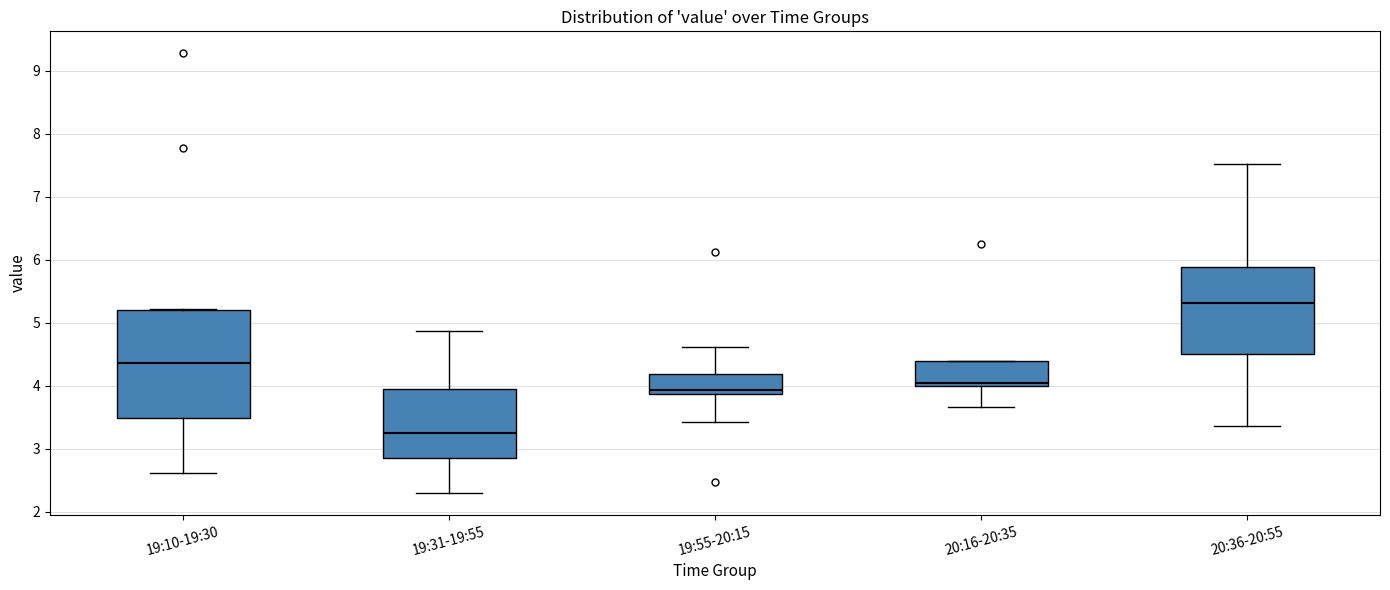

Reading left to right, read every box against the y-axis: the position of its median line, the range the box covers, and the ends of its whiskers. The values are not printed on the chart, so give them approximately, as read against the axis.

19:10-19:30: median 4.4, box 3.5 to 5.2, whiskers 2.6 to 5.2
19:31-19:55: median 3.3, box 2.9 to 4.0, whiskers 2.3 to 4.9
19:55-20:15: median 3.9 (just above the box's lower edge), box 3.9 to 4.2, whiskers 3.4 to 4.6
20:16-20:35: median 4.1, box 4.0 to 4.4, whiskers 3.7 to 4.4
20:36-20:55: median 5.3, box 4.5 to 5.9, whiskers 3.4 to 7.5